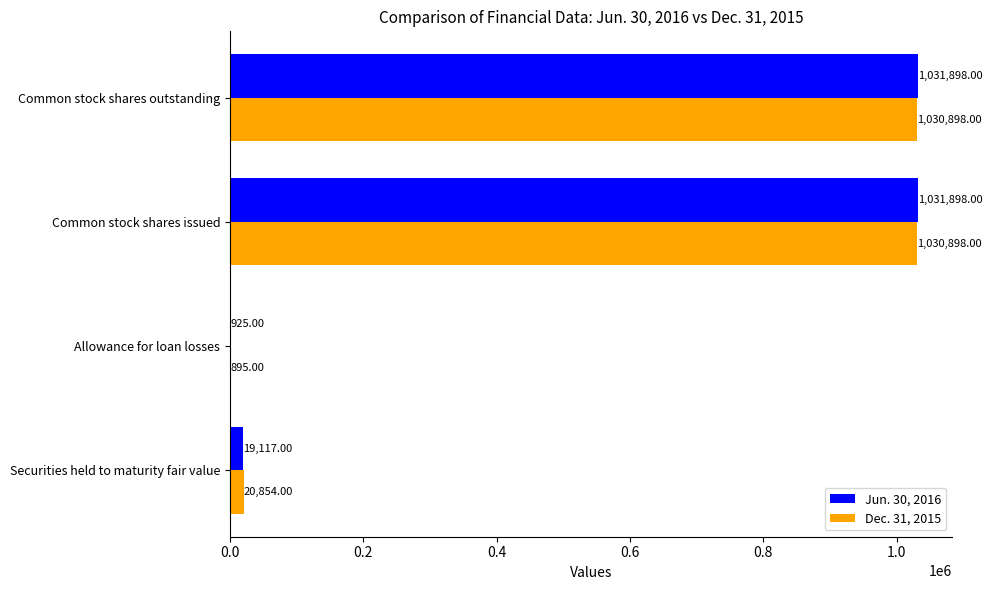

What is the total value across all series at Allowance for loan losses?

1820